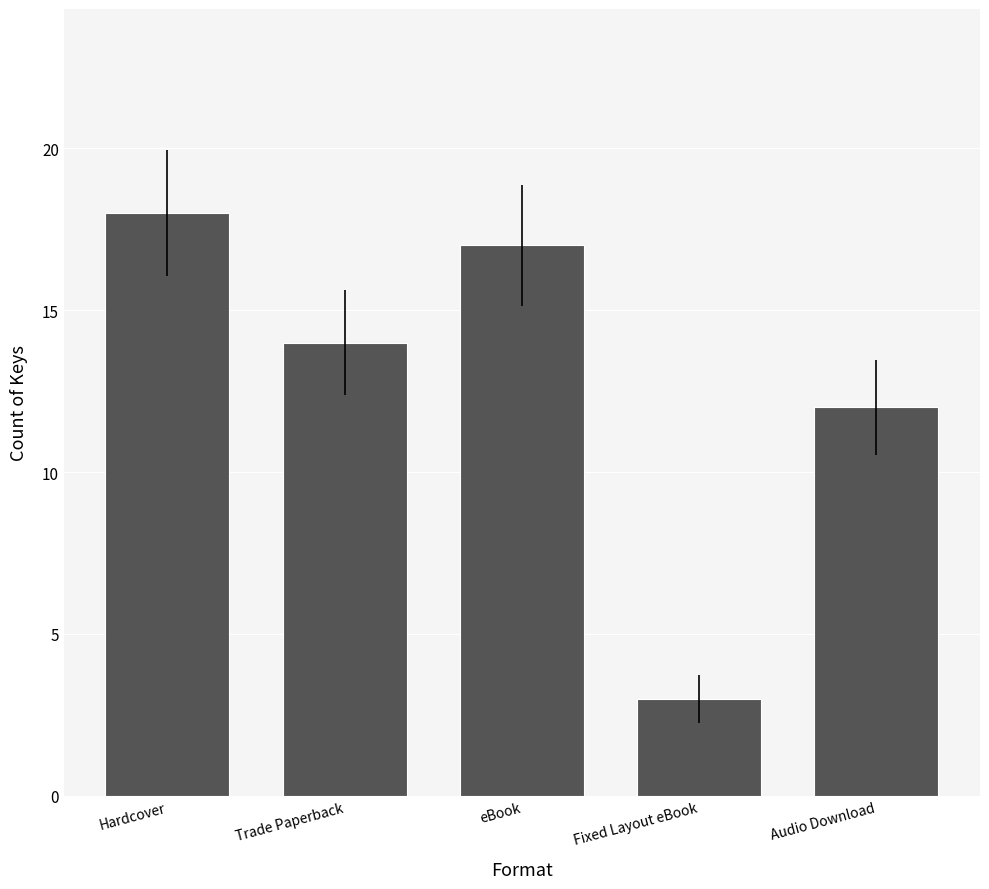

What is the smallest value displayed?

3